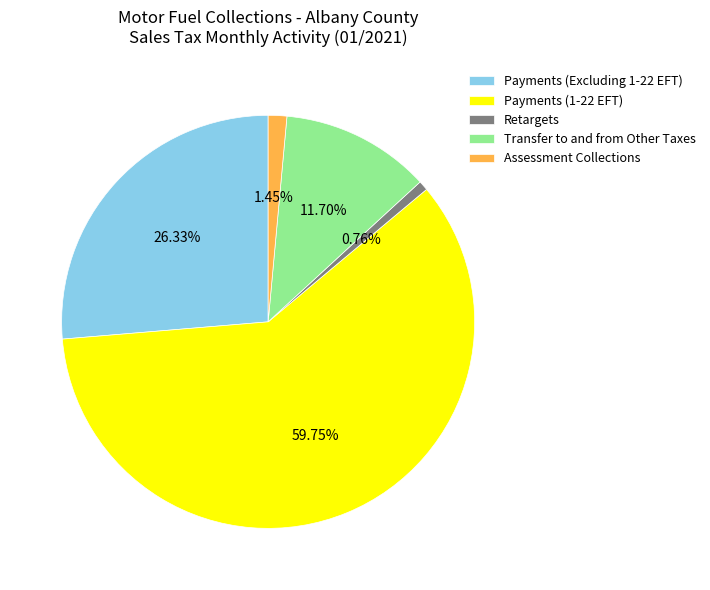

What percentage is NOT represented by Assessment Collections?

98.5%